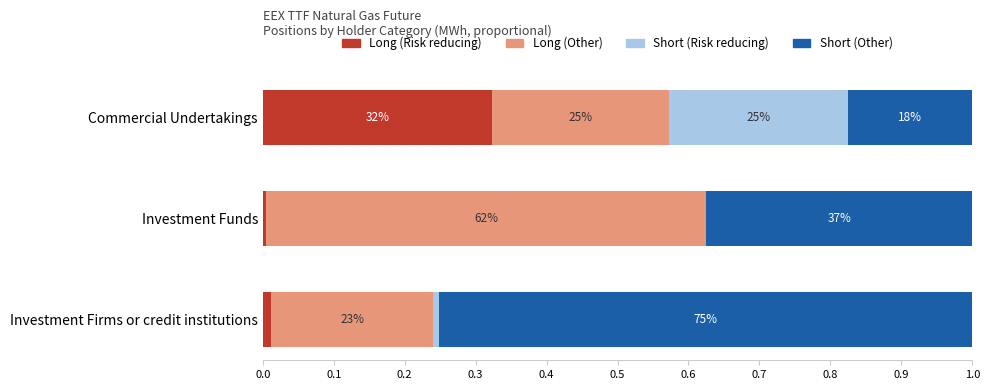

What are all the series names shown in the legend?

Long (Risk reducing), Long (Other), Short (Risk reducing), Short (Other)